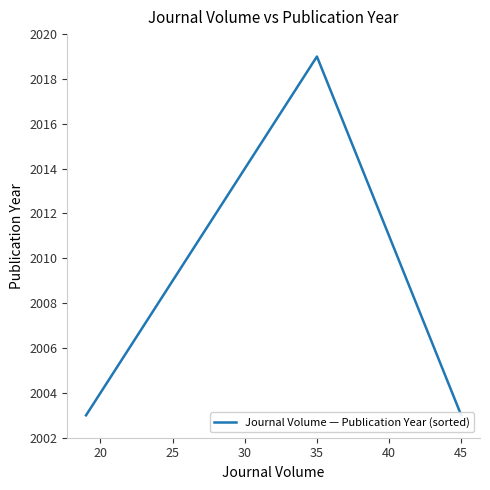

Between 20 and 35, which is larger?

35